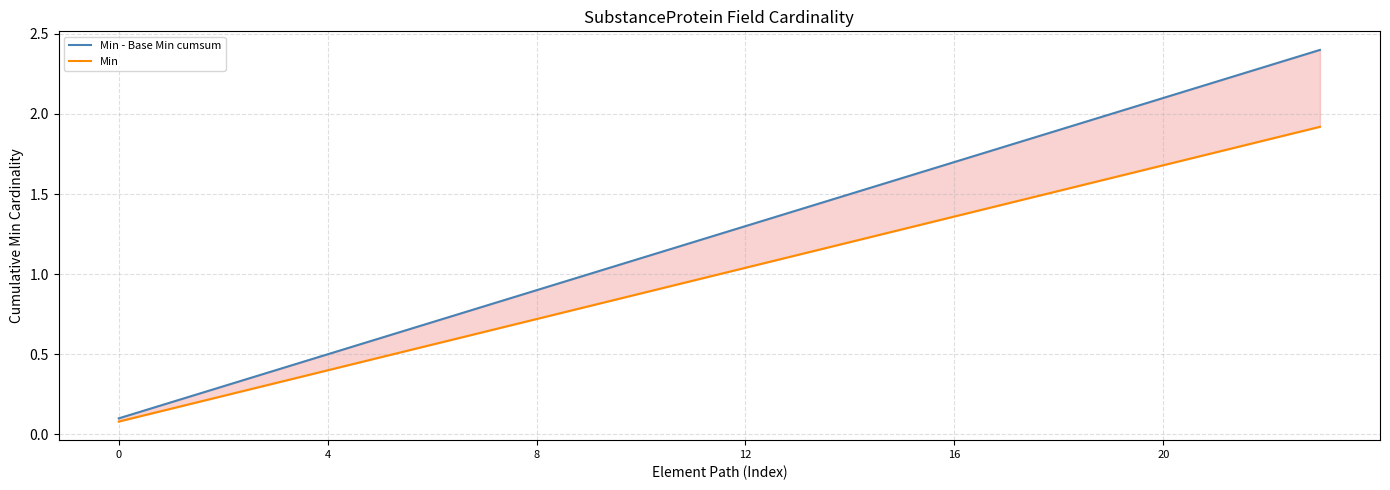

What is the maximum value shown in the chart?

2.4